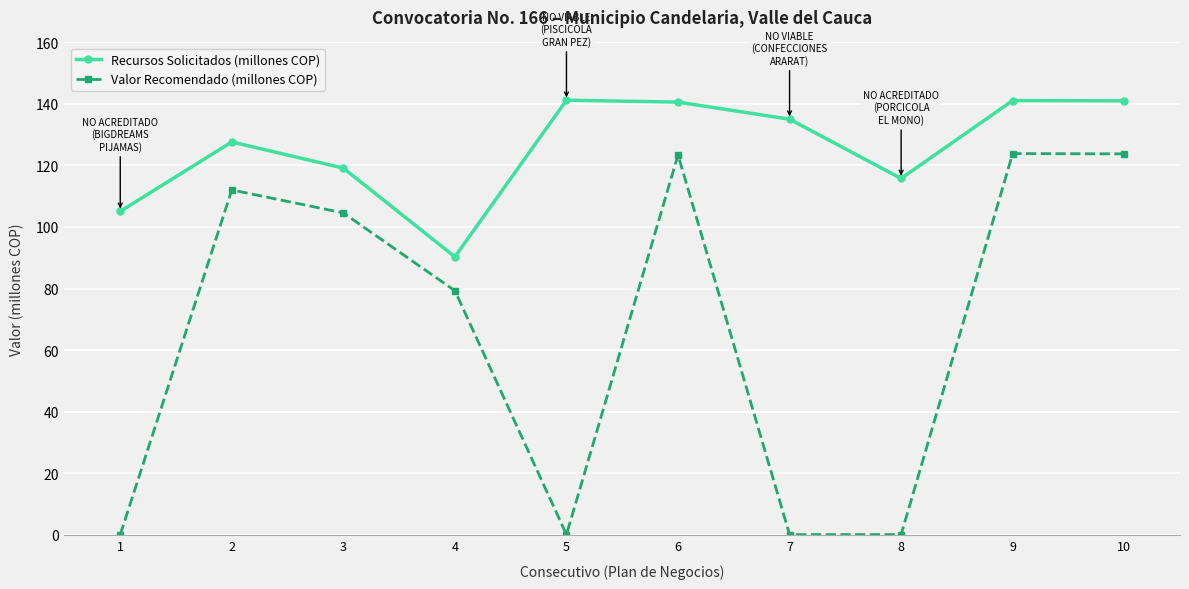

What is the minimum value for Recursos Solicitados (millones COP)?

90.3